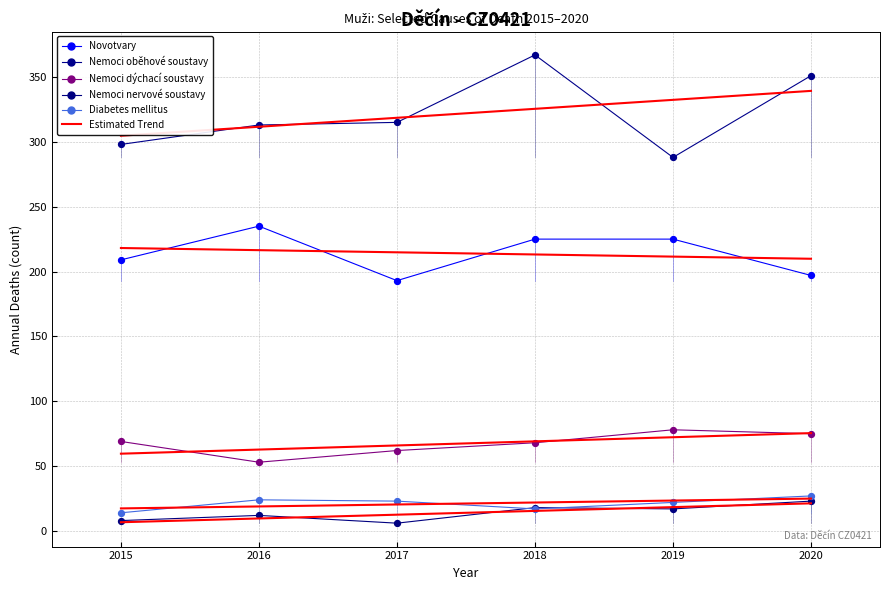

In the Novotvary series, what Y value is closest to 214?

209